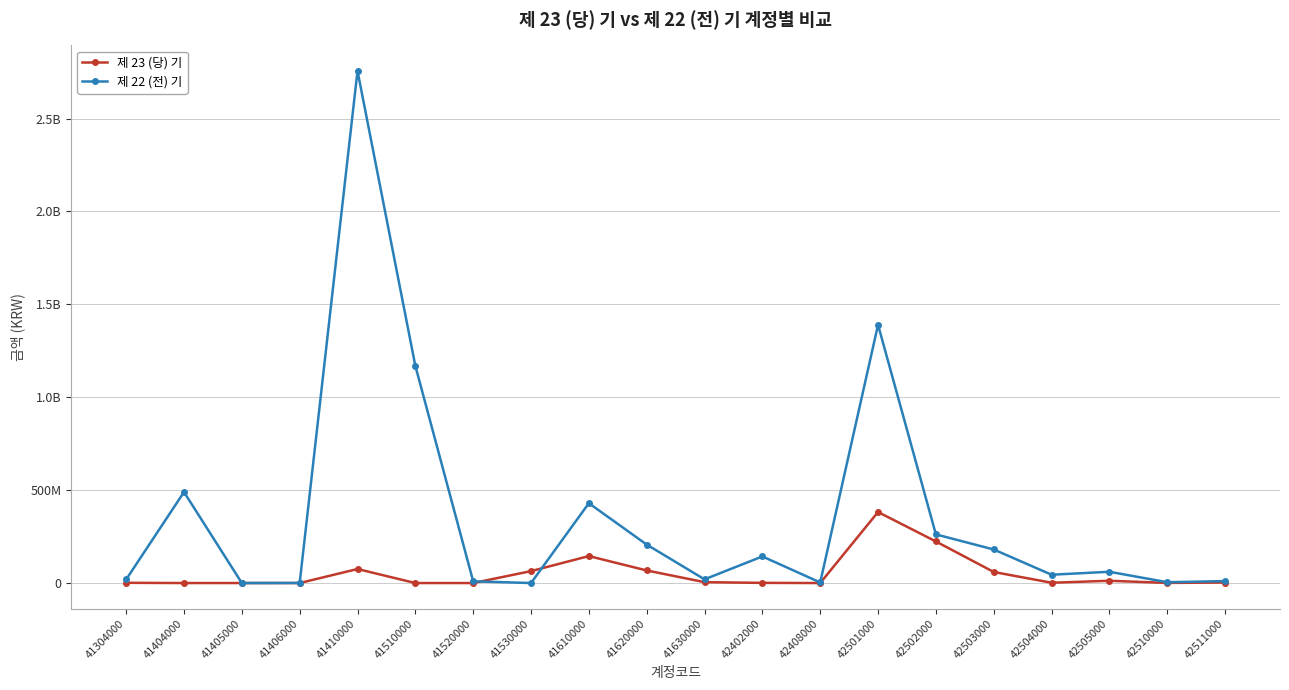

True or false: 제 22 (전) 기 has more than 1 interior local peaks.

True